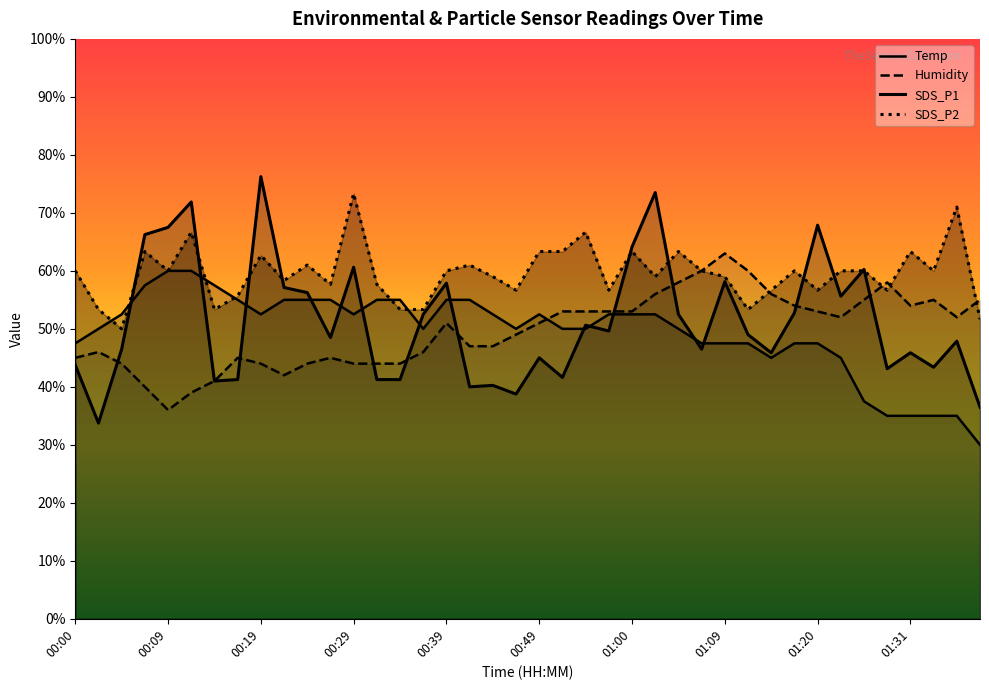

What is the difference between the highest and lowest values at 38?

36.0